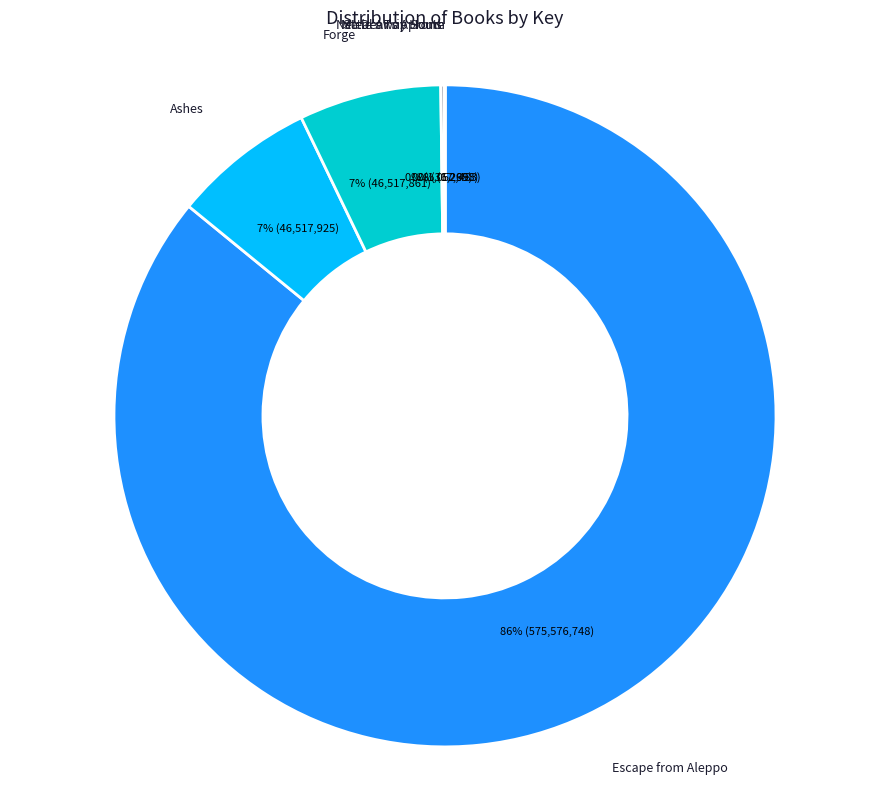

Is there any slice that represents more than half of the pie?

Yes